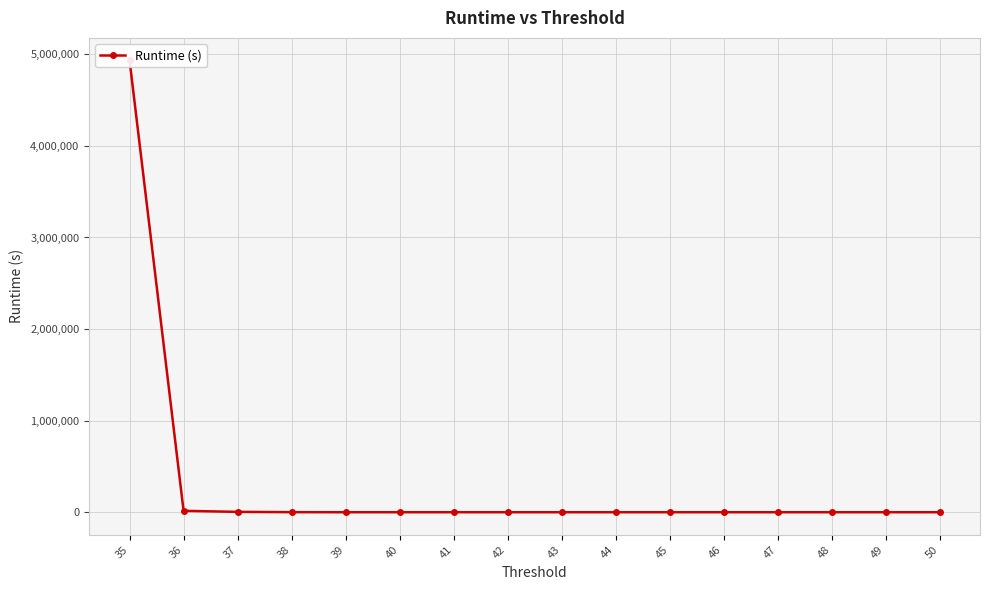

What is the approximate value at 38?

575.4